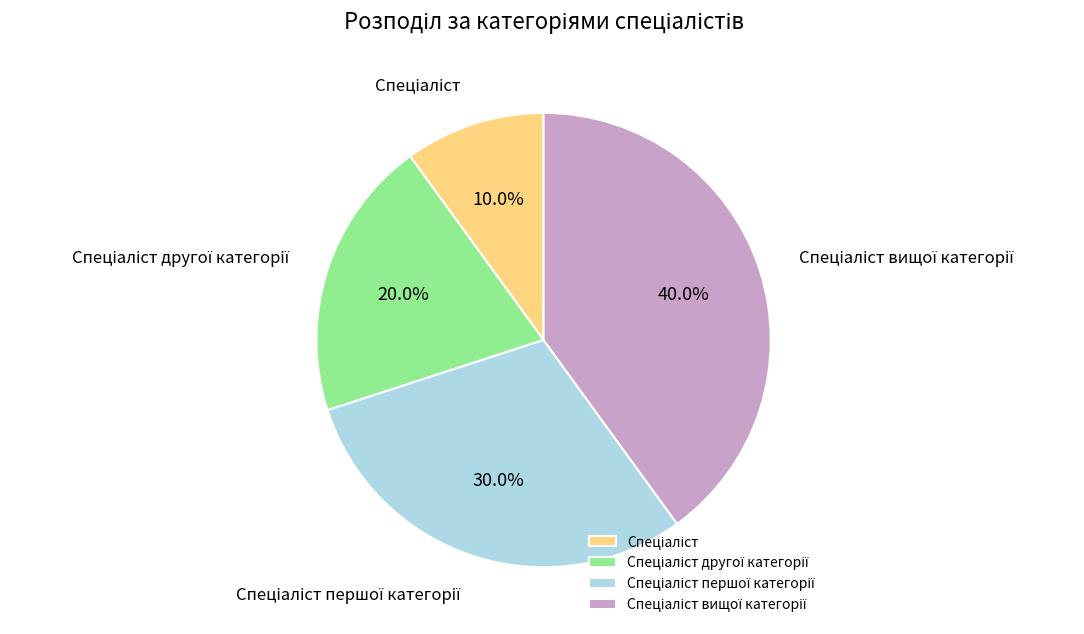

Is there a majority slice in this chart?

No